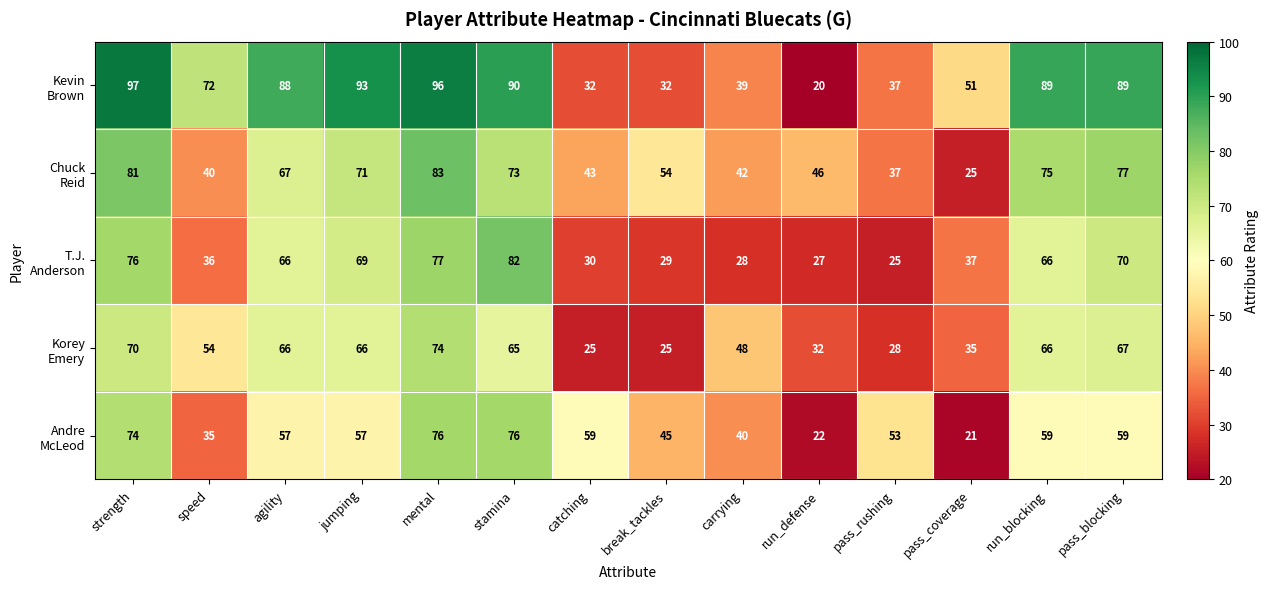

What is the spread (max minus min) of values at speed?

37